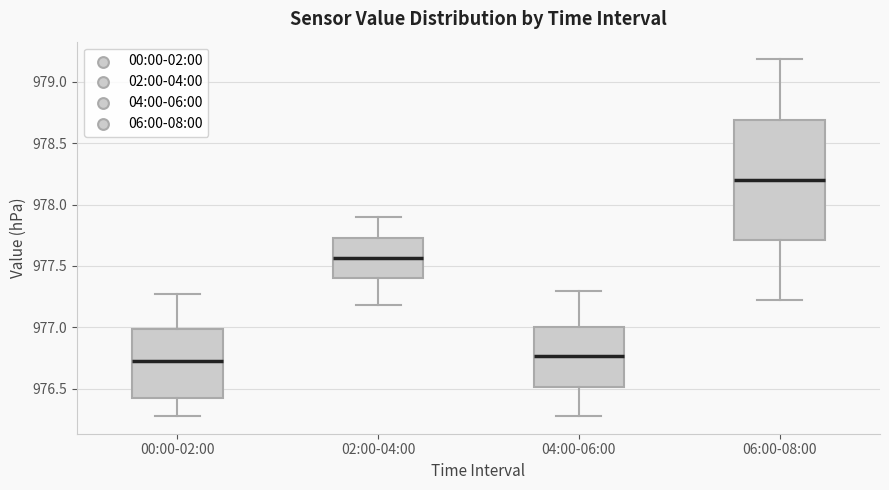

Reading left to right, transcribe this box plot: for each box, give where its median line is, the range the box spans, and where its two whiskers end, as read against the y-axis. The values are not printed on the chart, so give them approximately, as read against the axis.

00:00-02:00: median 976.75, box 976.40 to 977.00, whiskers 976.30 to 977.25
02:00-04:00: median 977.55, box 977.40 to 977.75, whiskers 977.20 to 977.90
04:00-06:00: median 976.75, box 976.50 to 977.00, whiskers 976.30 to 977.30
06:00-08:00: median 978.20, box 977.70 to 978.70, whiskers 977.20 to 979.20